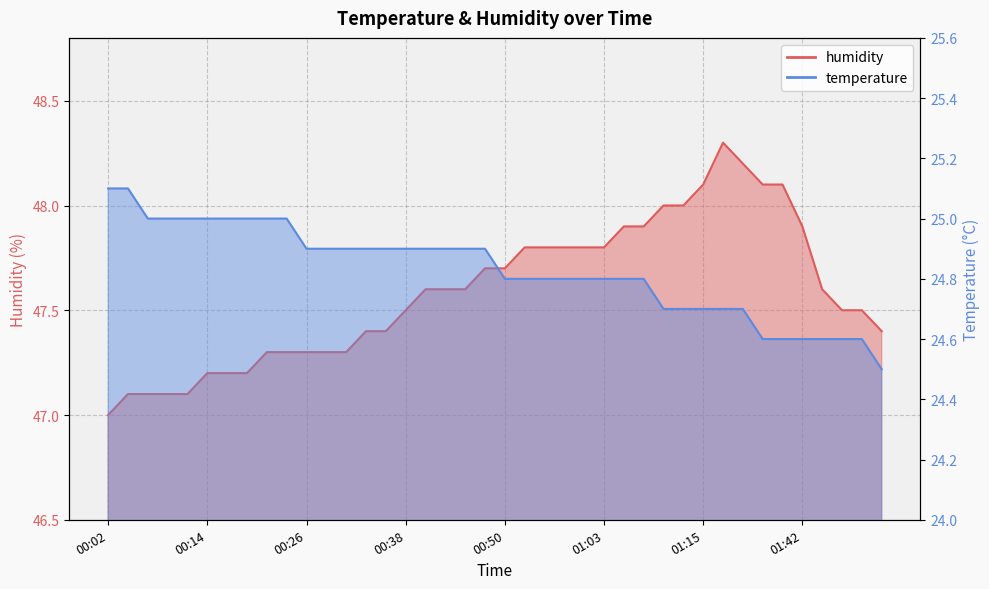

What is the spread (max minus min) of values at 01:55?

22.9